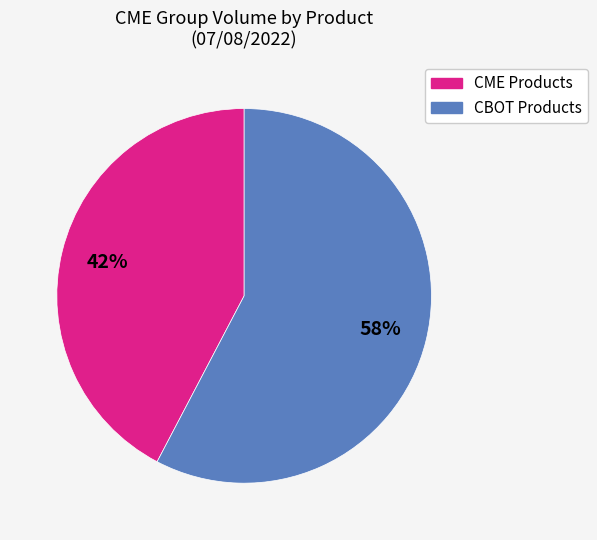

What is the ratio of the value at CME Products to the value at CBOT Products?

0.7